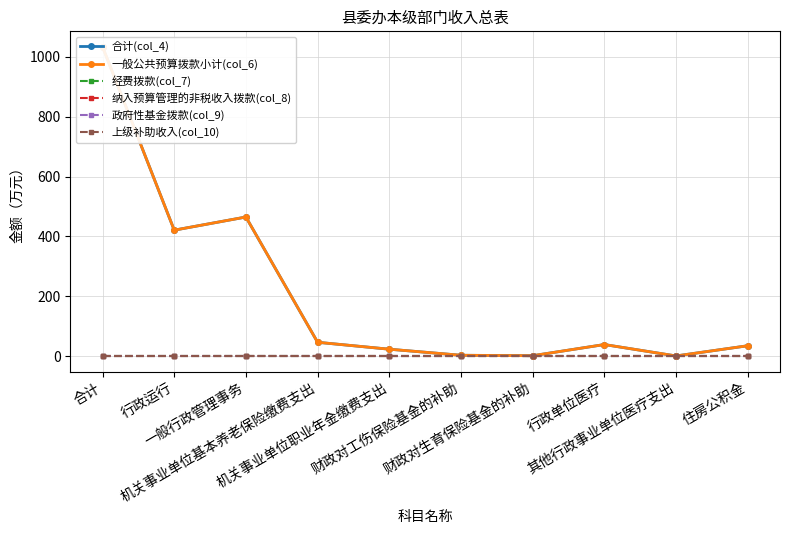

True or false: 纳入预算管理的非税收入拨款(col_8) and 上级补助收入(col_10) intersect in this chart.

False